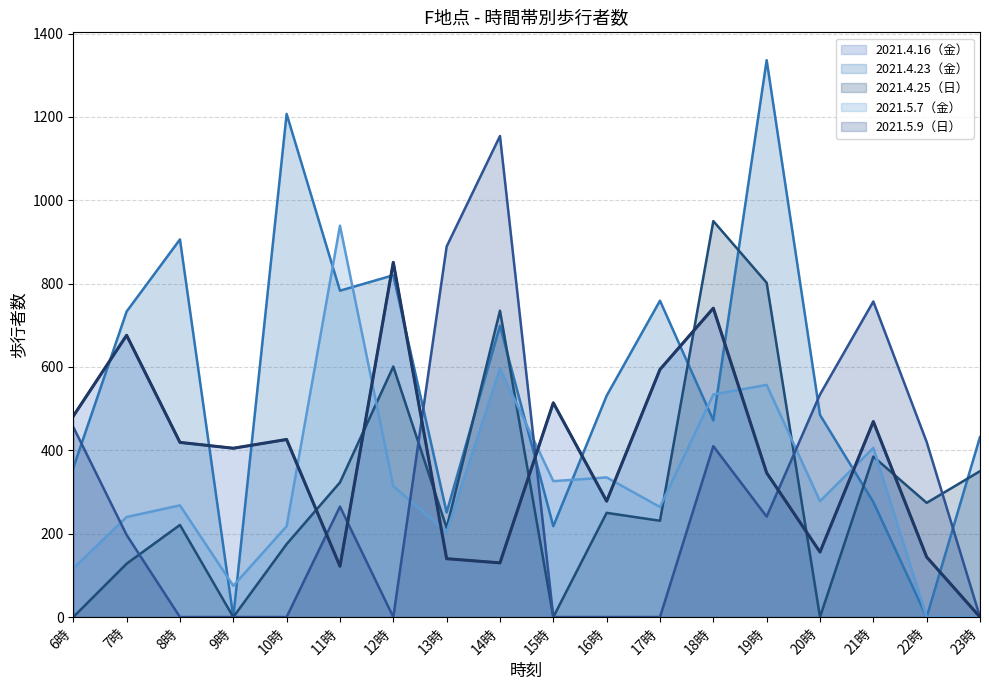

Where is the first local maximum?

7時